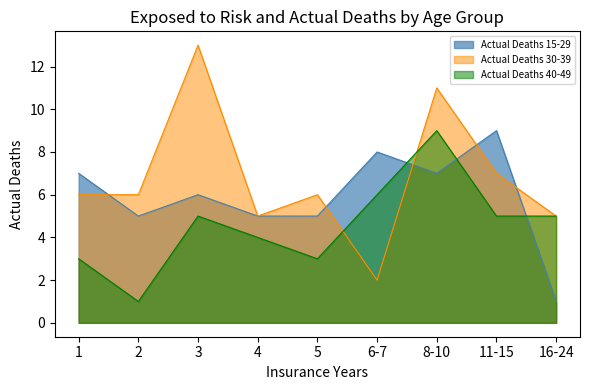

What position from the right is 5?

5